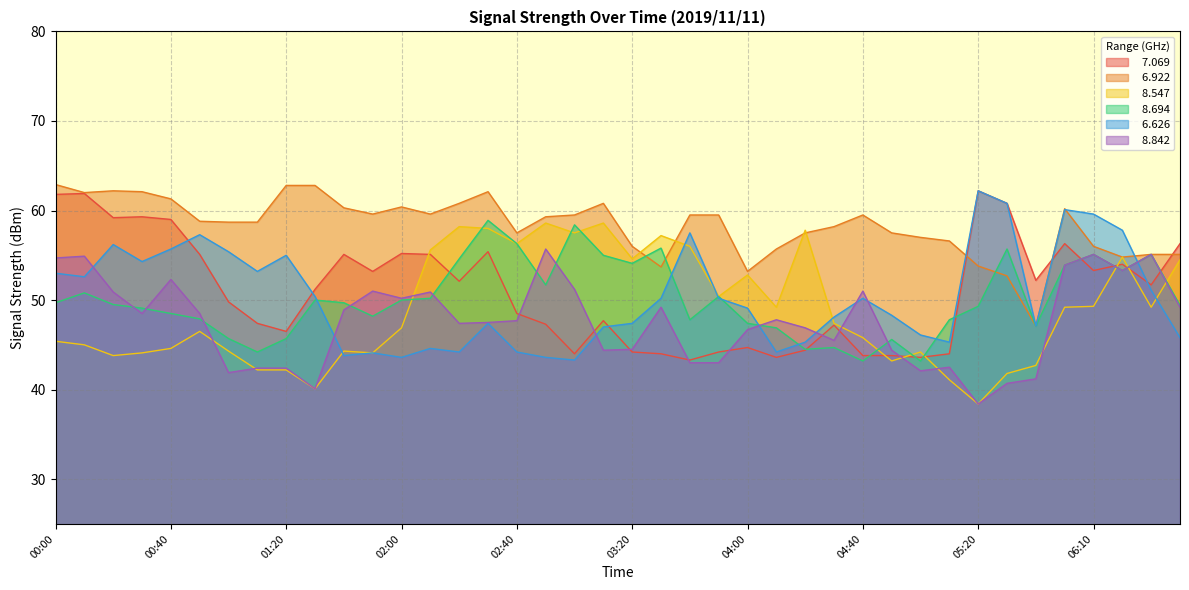

What are all the series names shown in the legend?

  7.069,   6.922,   8.547,   8.694,   6.626,   8.842